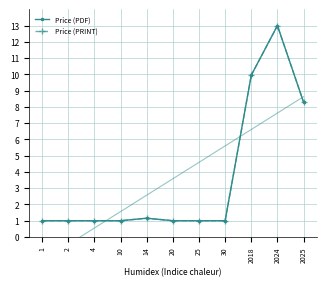

Is it true that Price (PDF) equals 1.0 at 20?

True